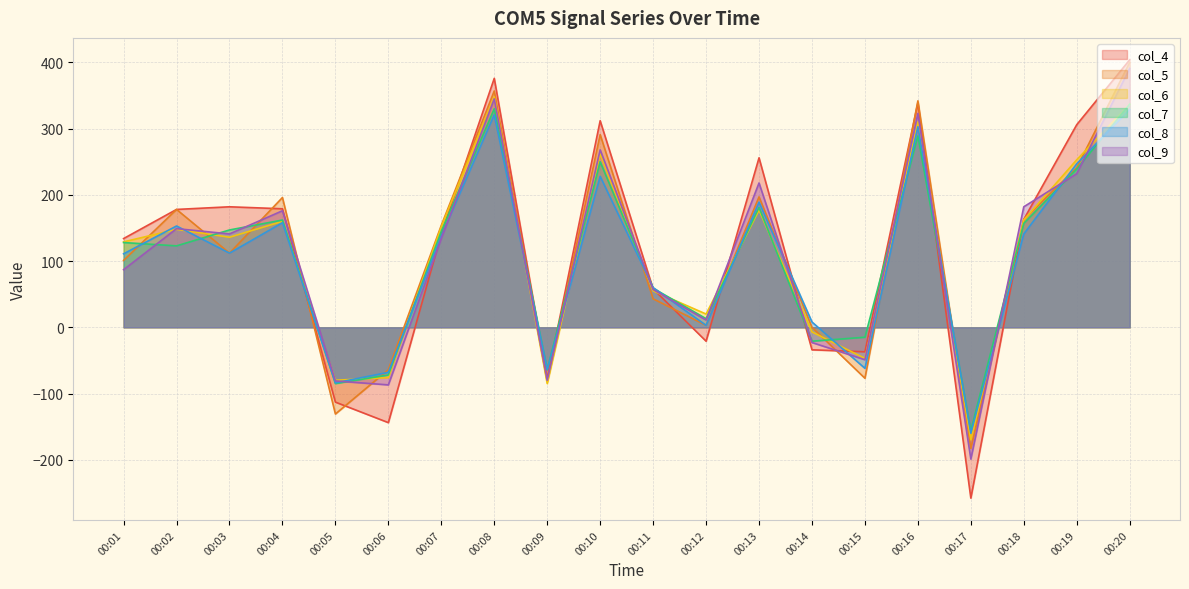

What is the spread (max minus min) of values at 00:18?

41